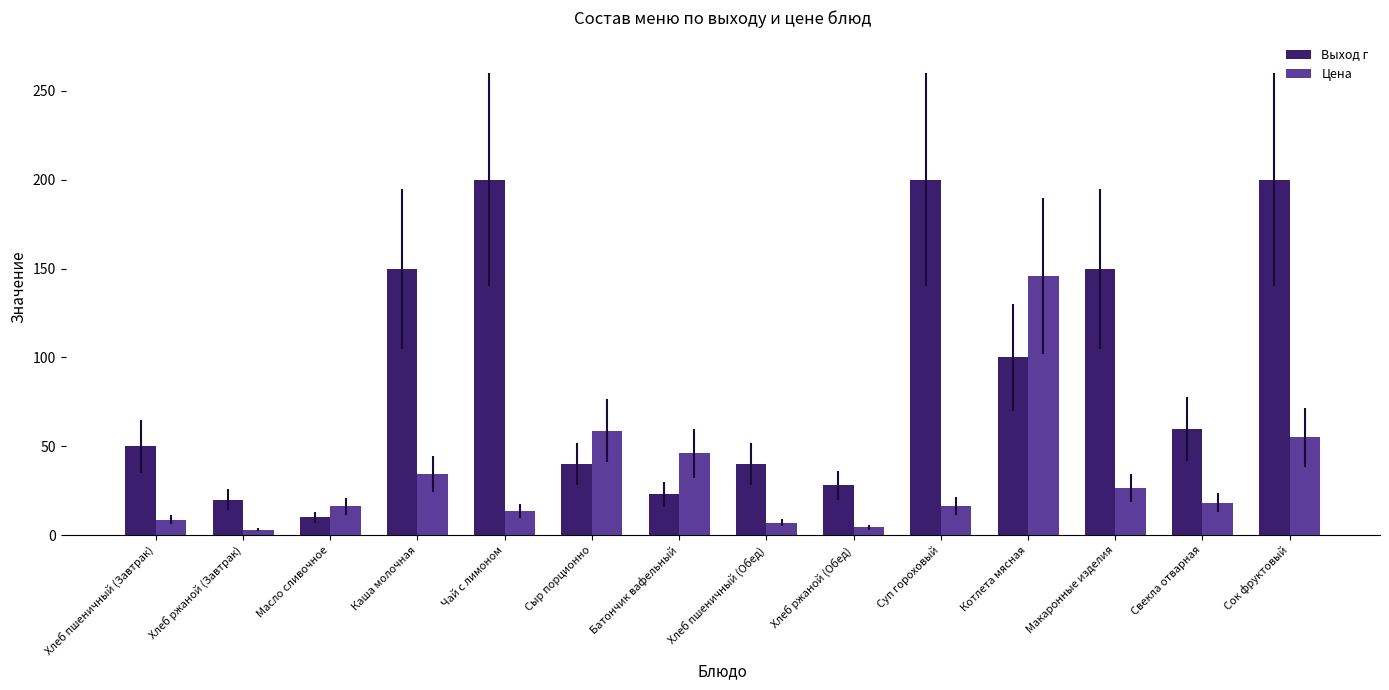

Which series has the widest spread of values?

Выход г